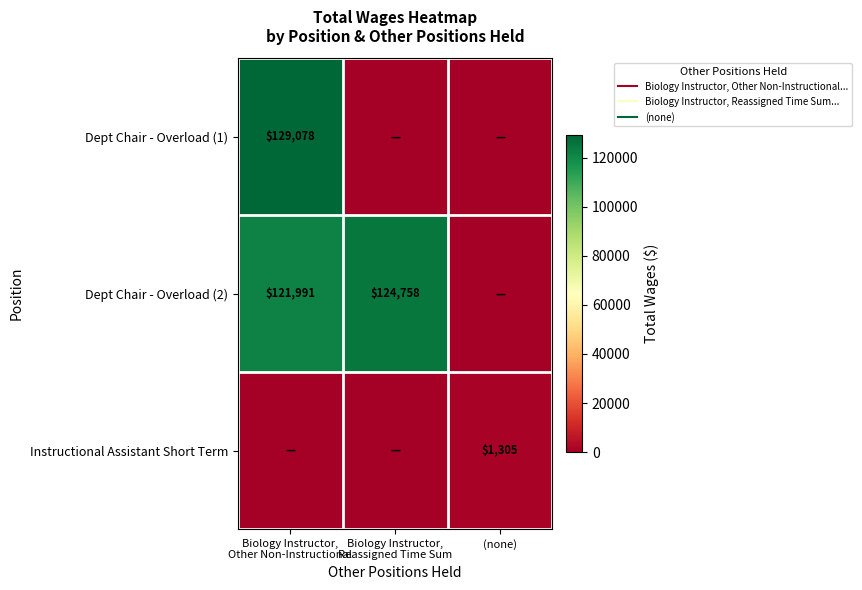

How many data points in Dept Chair - Overload (2) are less than 121991?

1